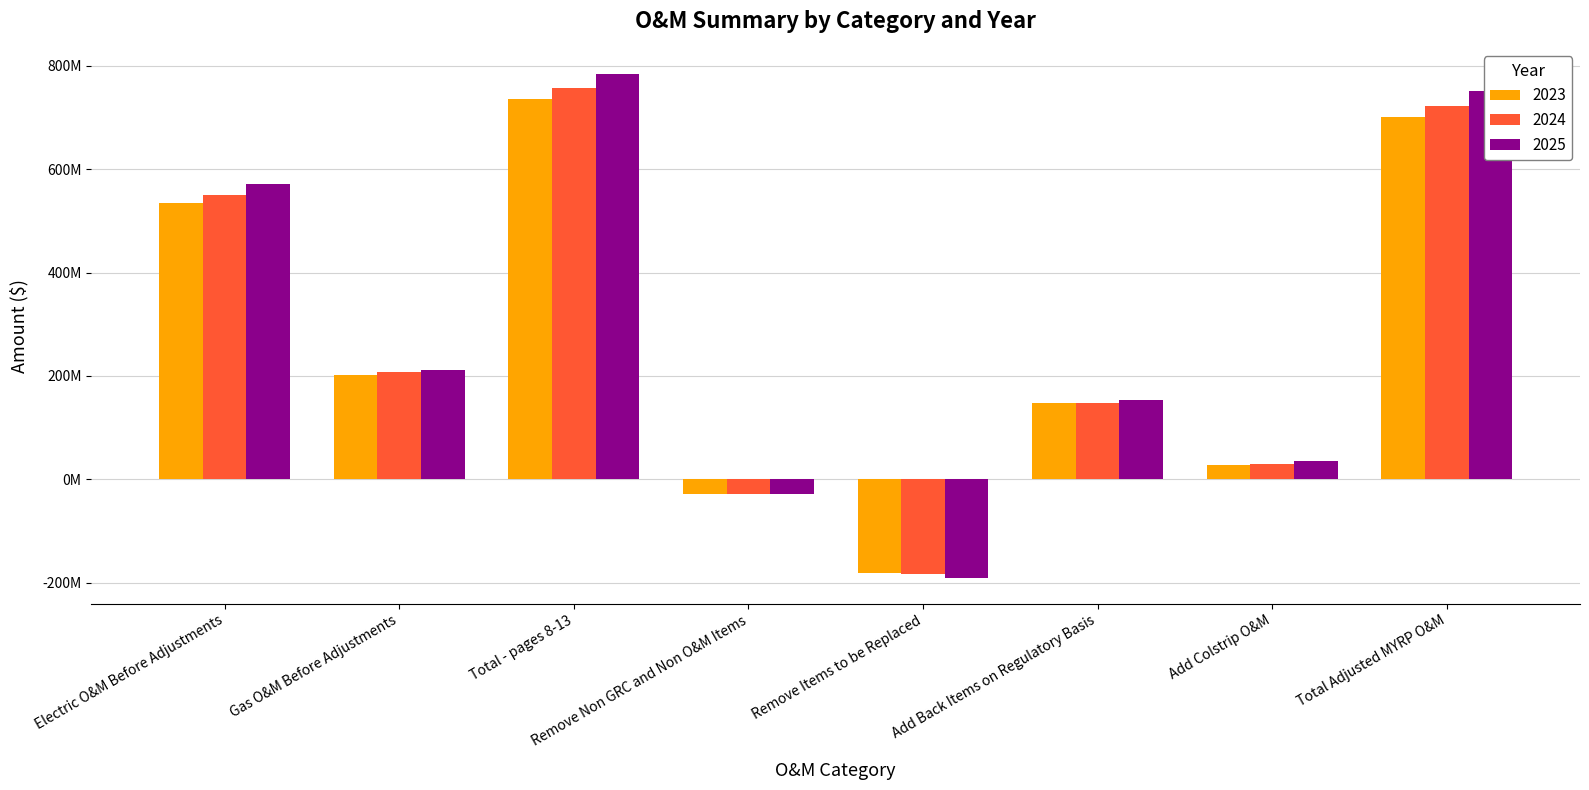

What is the maximum value for 2023?

735914752.4